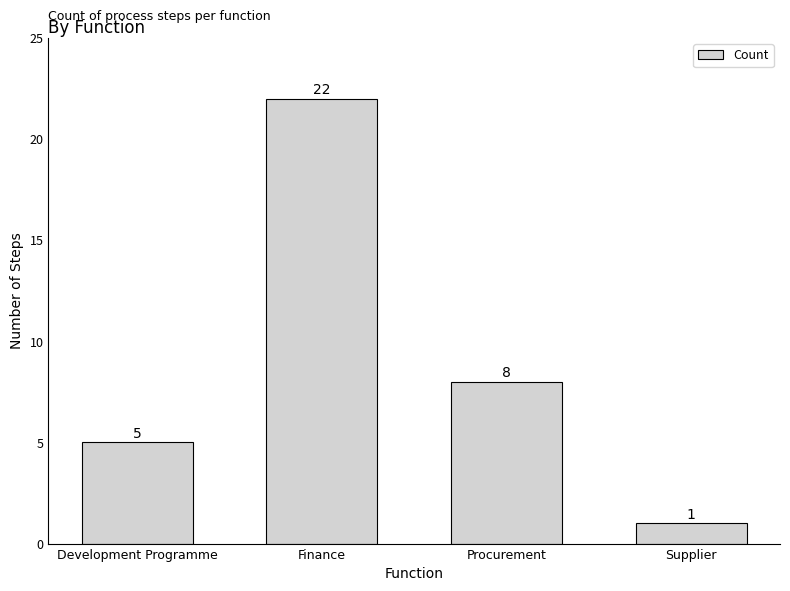

How many data points are less than 8?

2